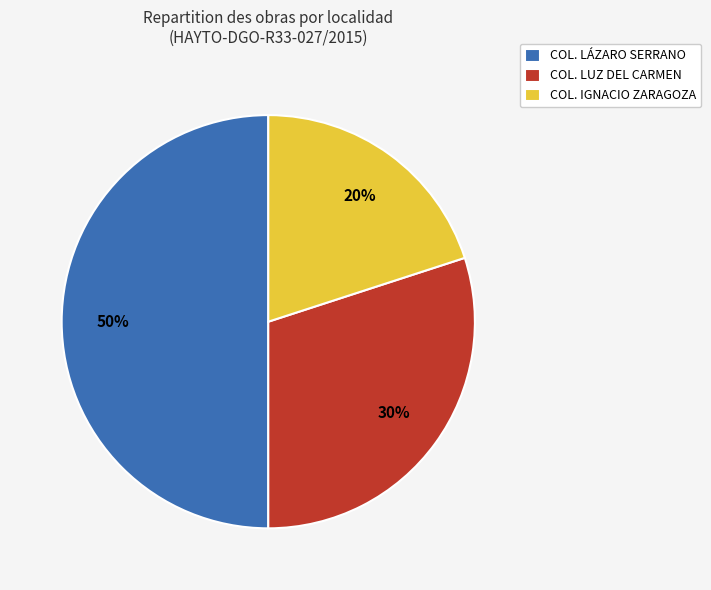

To the nearest percent, what portion does COL. LUZ DEL CARMEN represent?

30%